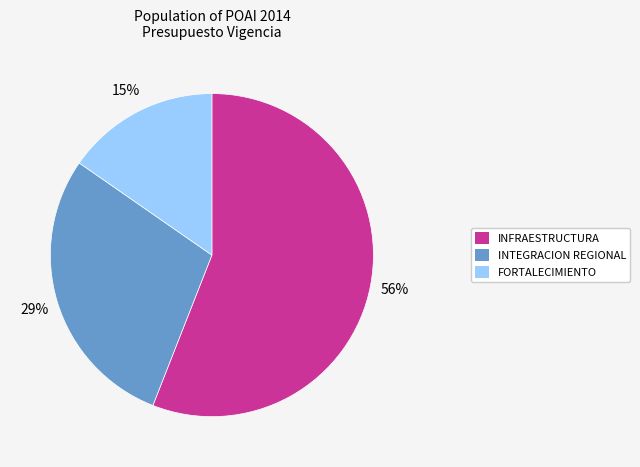

To the nearest percent, what is the difference between the largest and smallest slice percentages?

41%